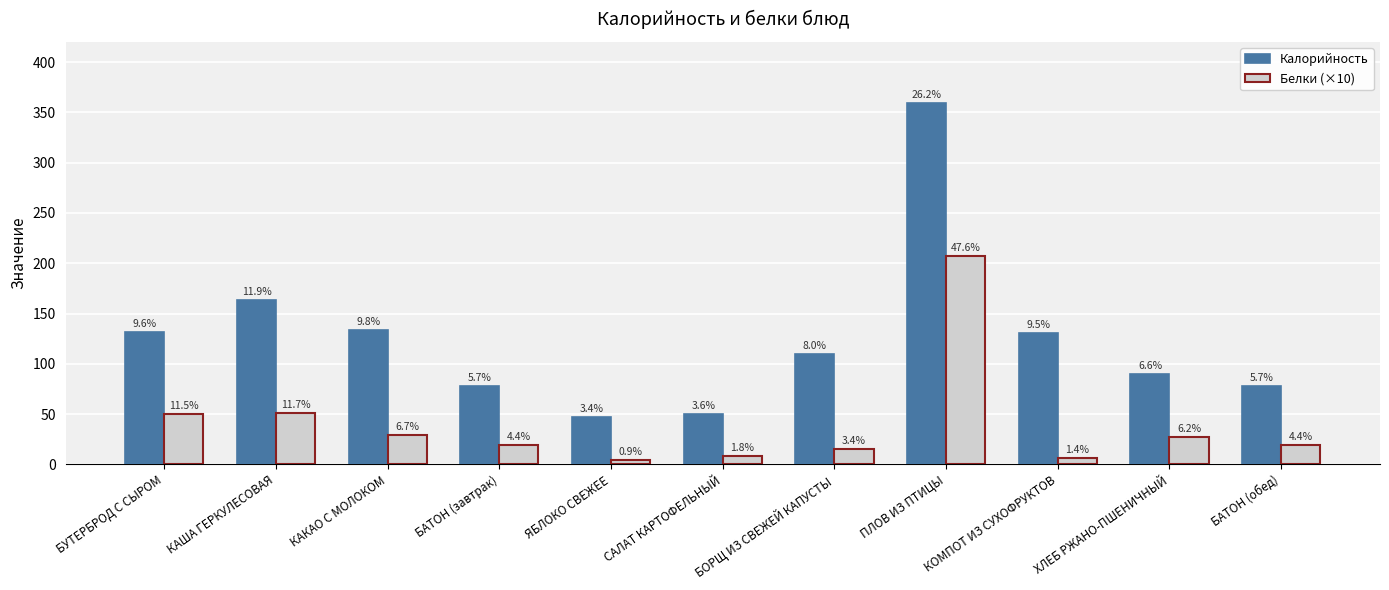

Rank the categories by Калорийность value from lowest to highest.

ЯБЛОКО СВЕЖЕЕ, САЛАТ КАРТОФЕЛЬНЫЙ, БАТОН (завтрак), БАТОН (обед), ХЛЕБ РЖАНО-ПШЕНИЧНЫЙ, БОРЩ ИЗ СВЕЖЕЙ КАПУСТЫ, КОМПОТ ИЗ СУХОФРУКТОВ, БУТЕРБРОД С СЫРОМ, КАКАО С МОЛОКОМ, КАША ГЕРКУЛЕСОВАЯ, ПЛОВ ИЗ ПТИЦЫ